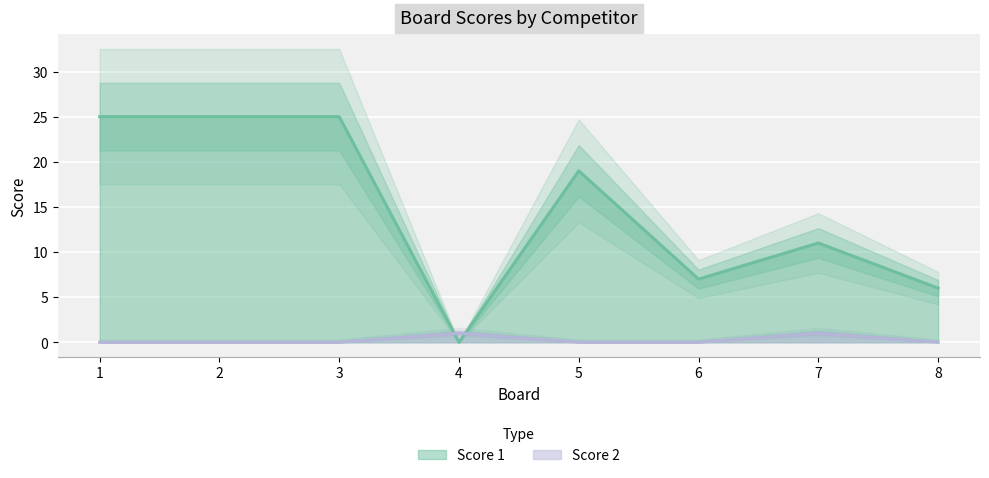

Where is the first local minimum for Score 1?

4